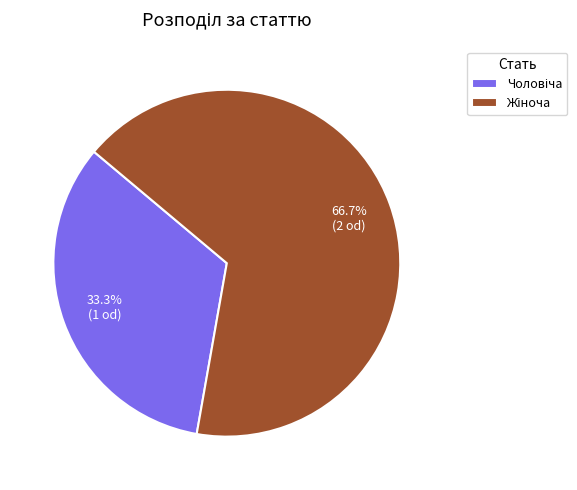

To the nearest percent, what is the average slice percentage?

50%